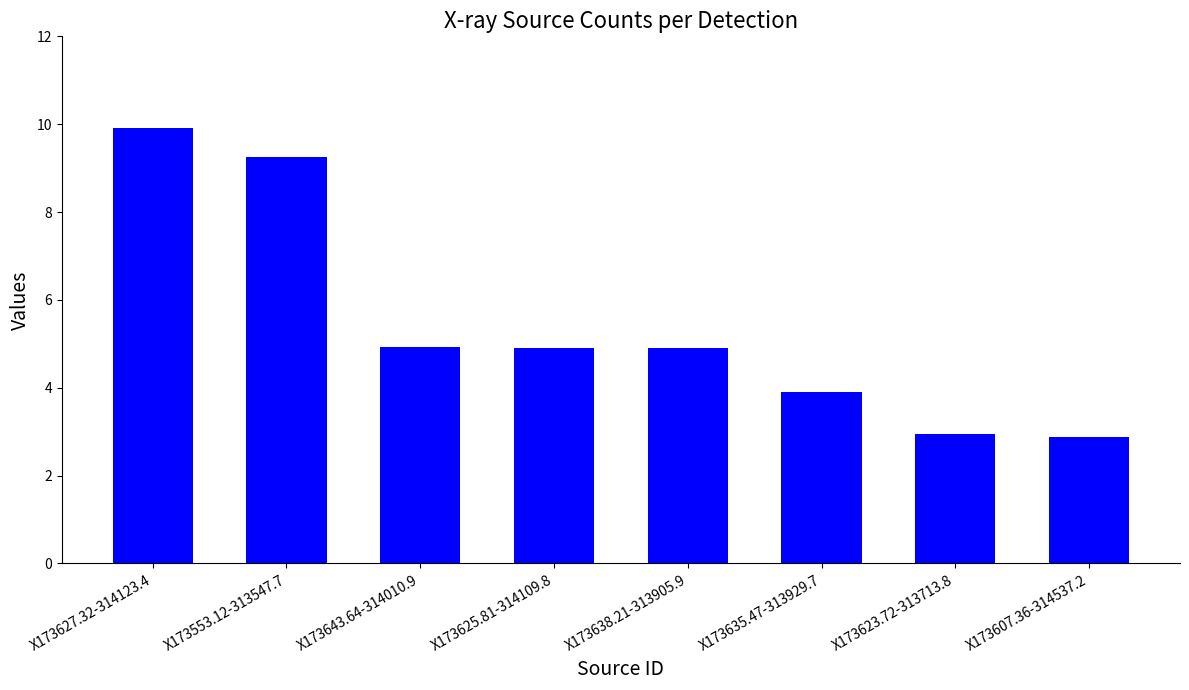

Reading left to right, list all the values displayed in this chart.

9.9	9.3	4.9	4.9	4.9	3.9	2.9	2.9